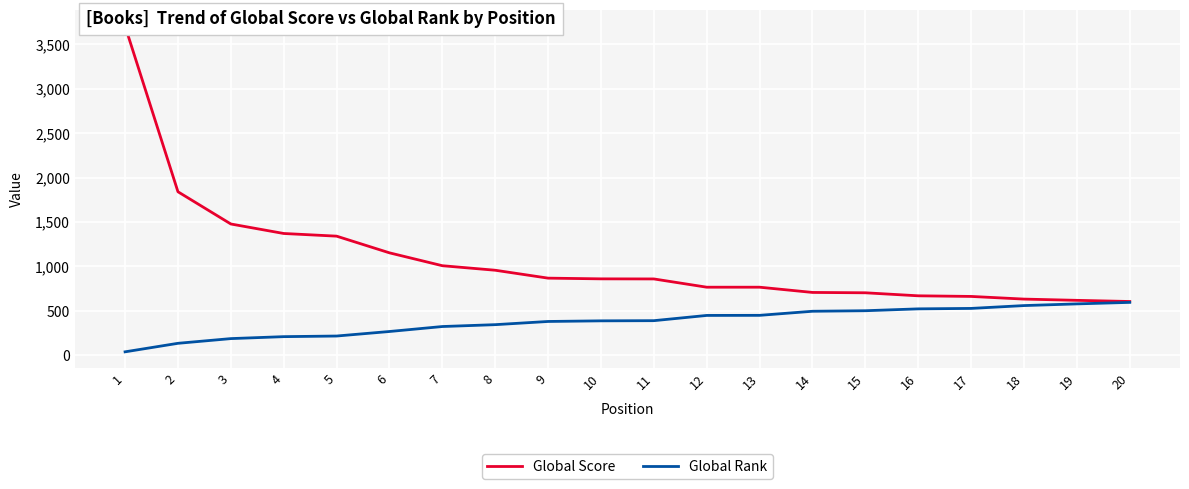

What are all the series names shown in the legend?

Global Score, Global Rank